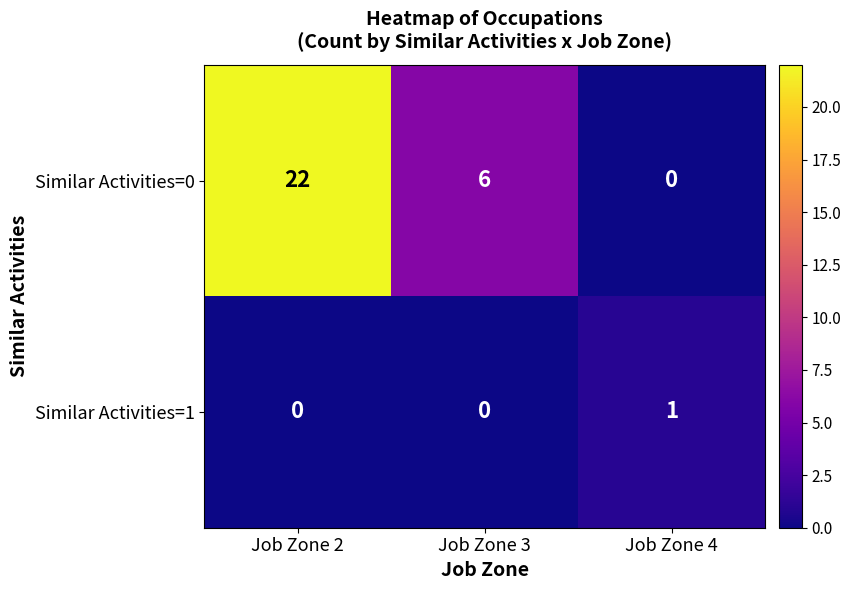

At how many categories does at least one series exceed 0?

3